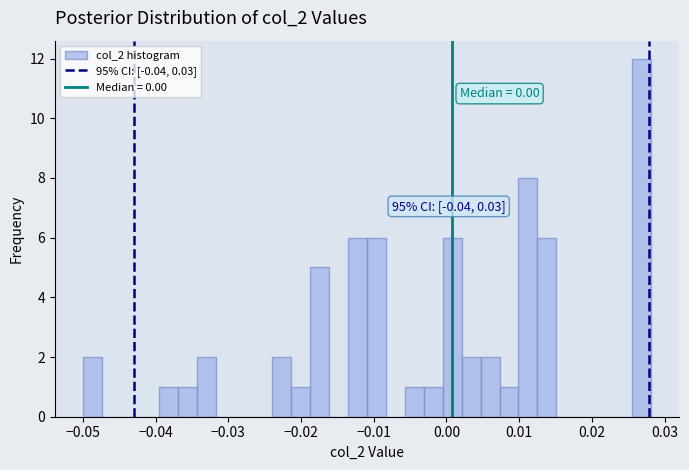

Around what value on the x-axis is the tallest bar? Give the approximate position of its centre, as read against the axis.

0.027